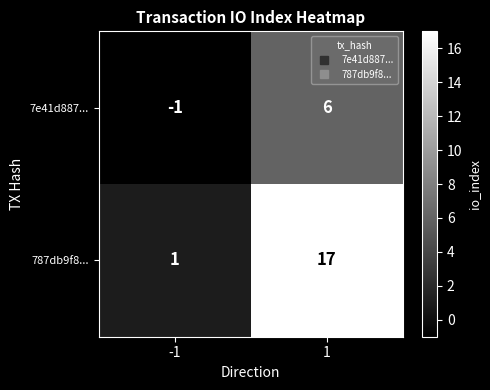

Which series has the largest total across all categories?

787db9f8...